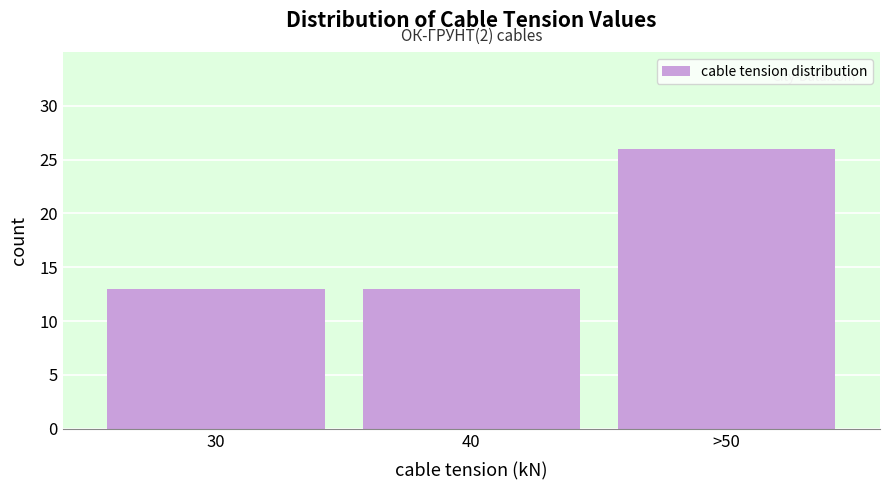

Reading left to right, transcribe all the data shown in this chart.

30=13	40=13	>50=26